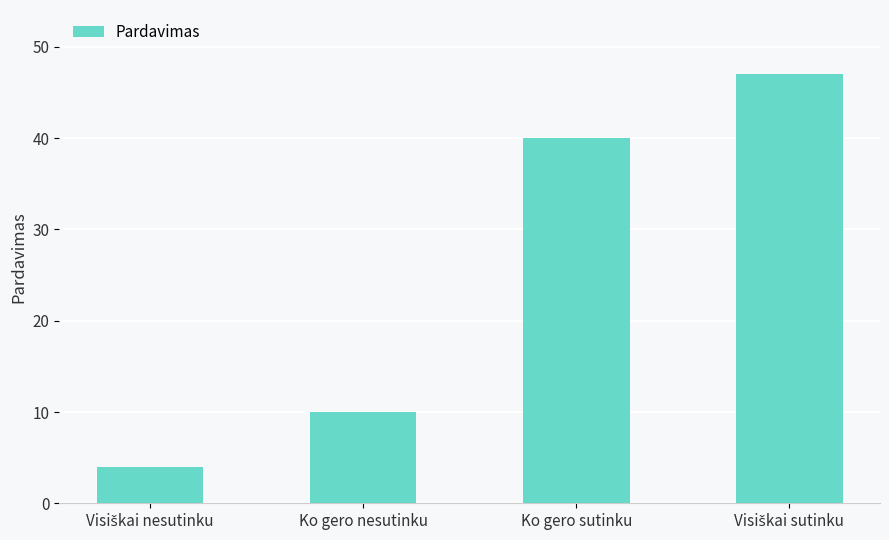

True or false: the data shows 52 at Ko gero sutinku.

False